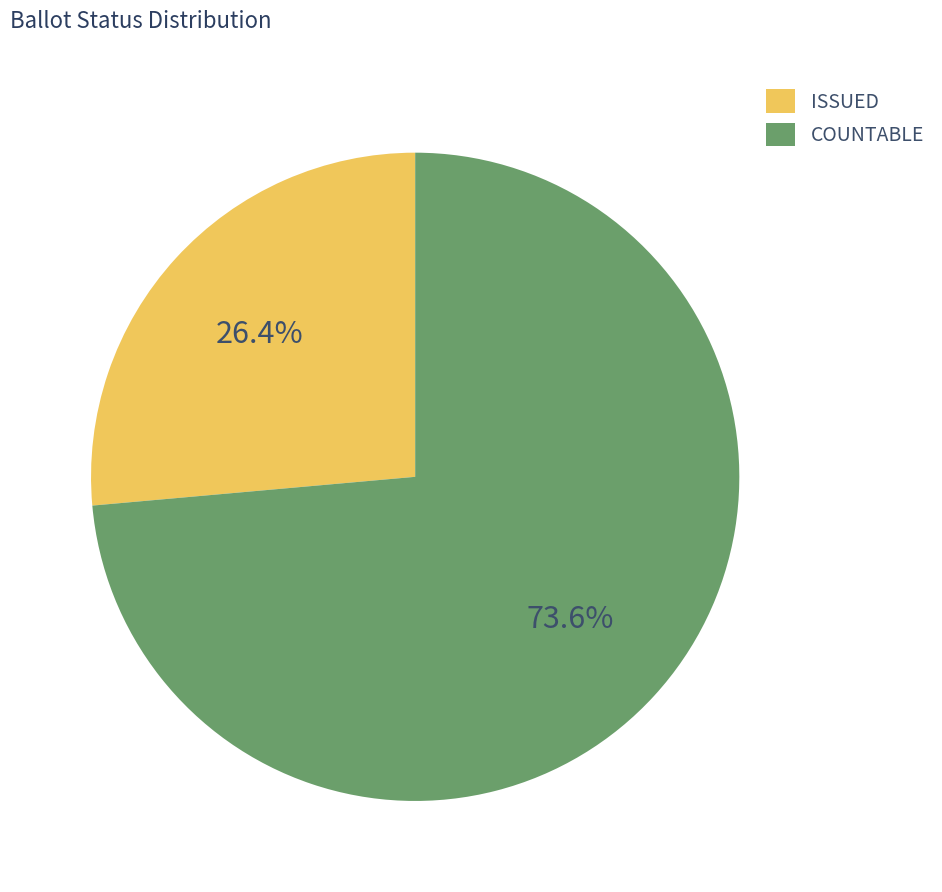

How many segments does this pie chart have?

2